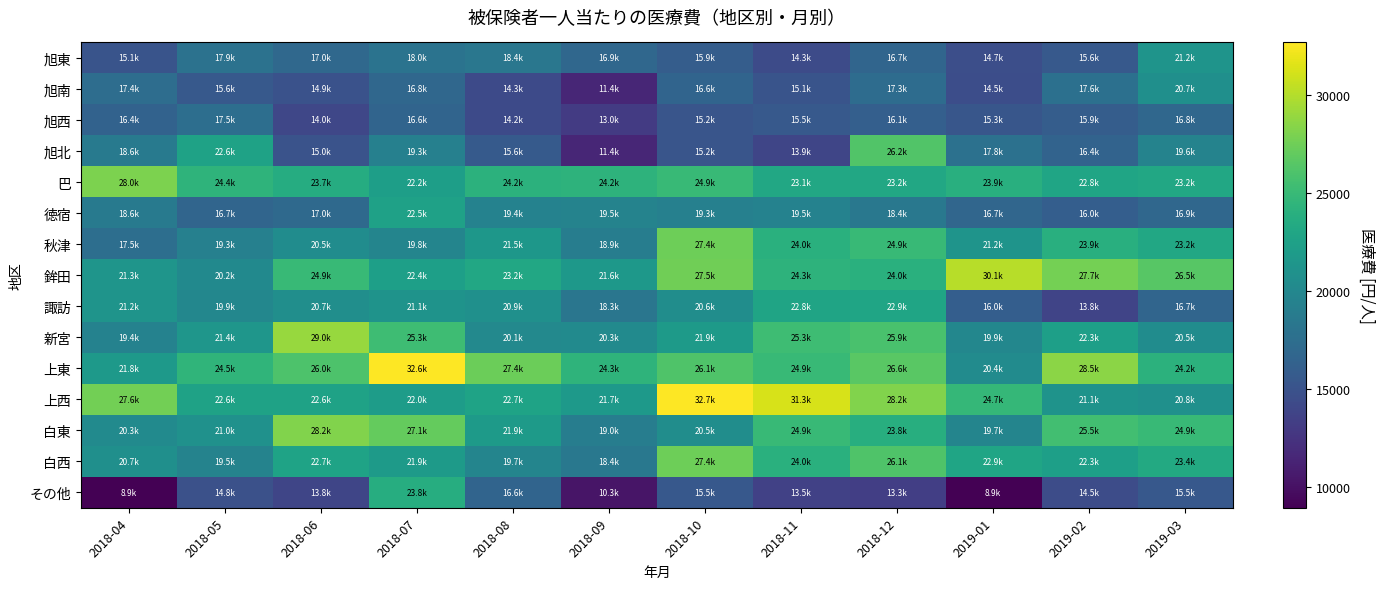

Rank the series at 2018-04 from lowest to highest value.

その他, 旭東, 旭西, 旭南, 秋津, 徳宿, 旭北, 新宮, 白東, 白西, 諏訪, 鉾田, 上東, 上西, 巴